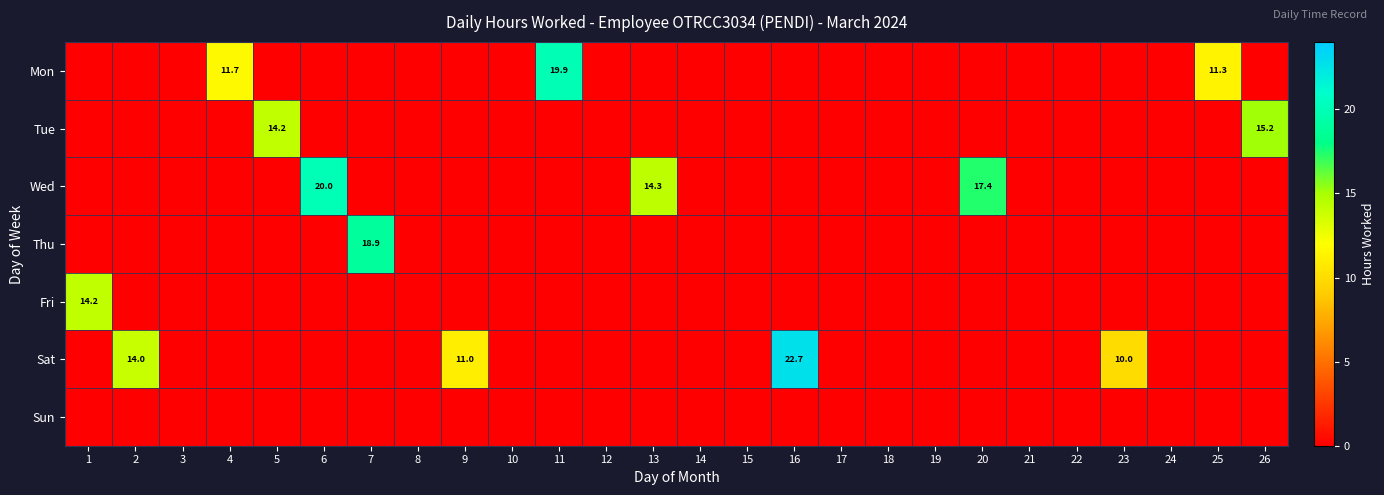

What is the spread (max minus min) of values at 4?

11.7